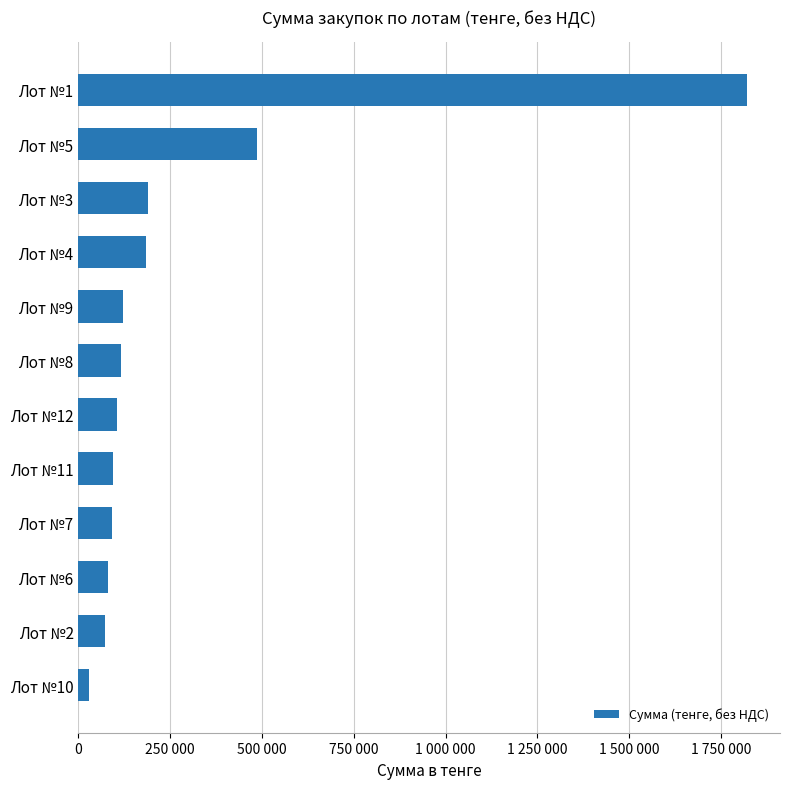

Does the chart contain any negative values?

No